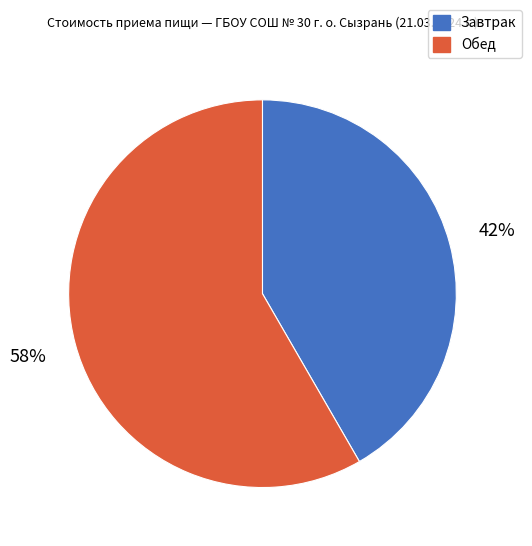

To the nearest percent, what percentage of the pie is Завтрак?

42%